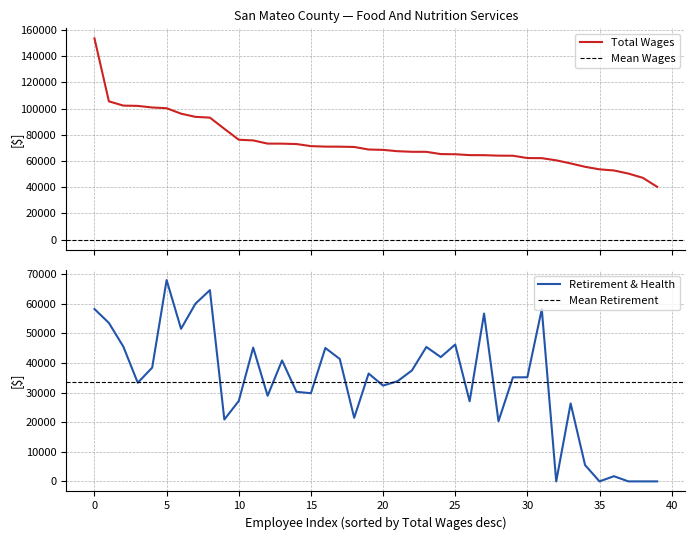

How many lines are shown in the chart?

2